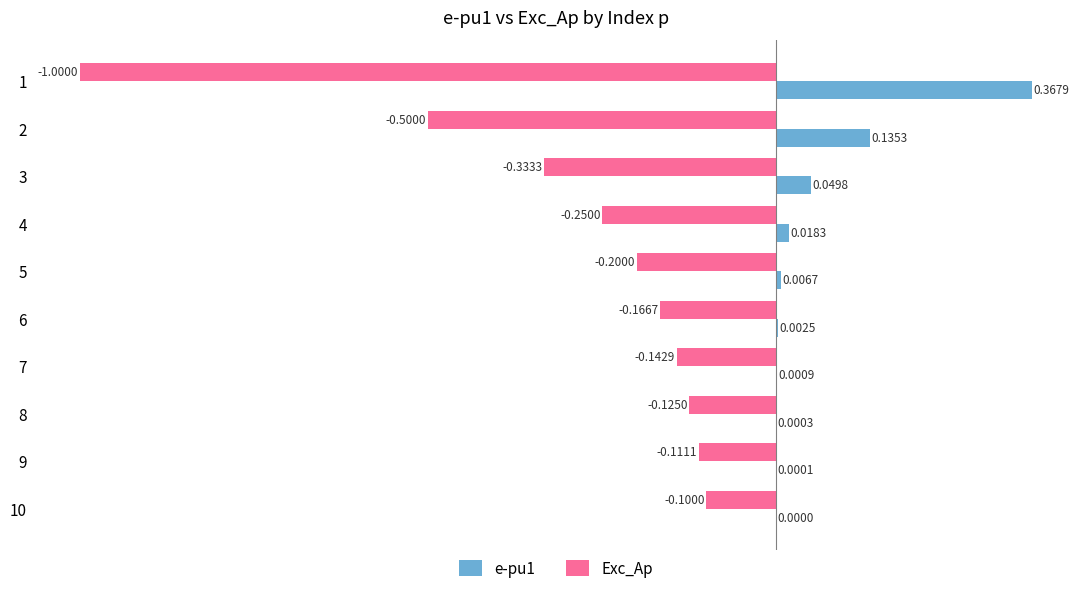

Which series has the widest spread of values?

Exc_Ap